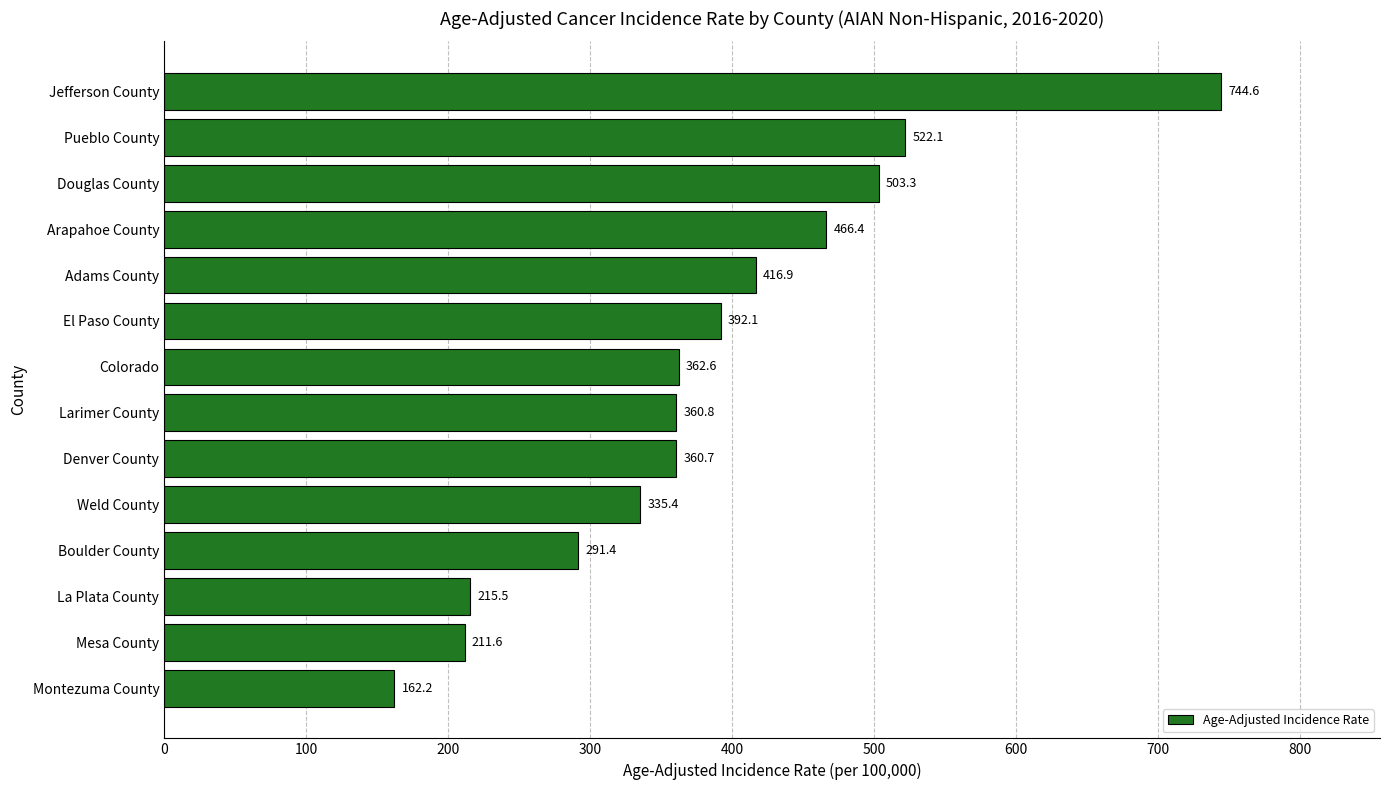

Rank the categories by value from lowest to highest.

Montezuma County, Mesa County, La Plata County, Boulder County, Weld County, Denver County, Larimer County, Colorado, El Paso County, Adams County, Arapahoe County, Douglas County, Pueblo County, Jefferson County